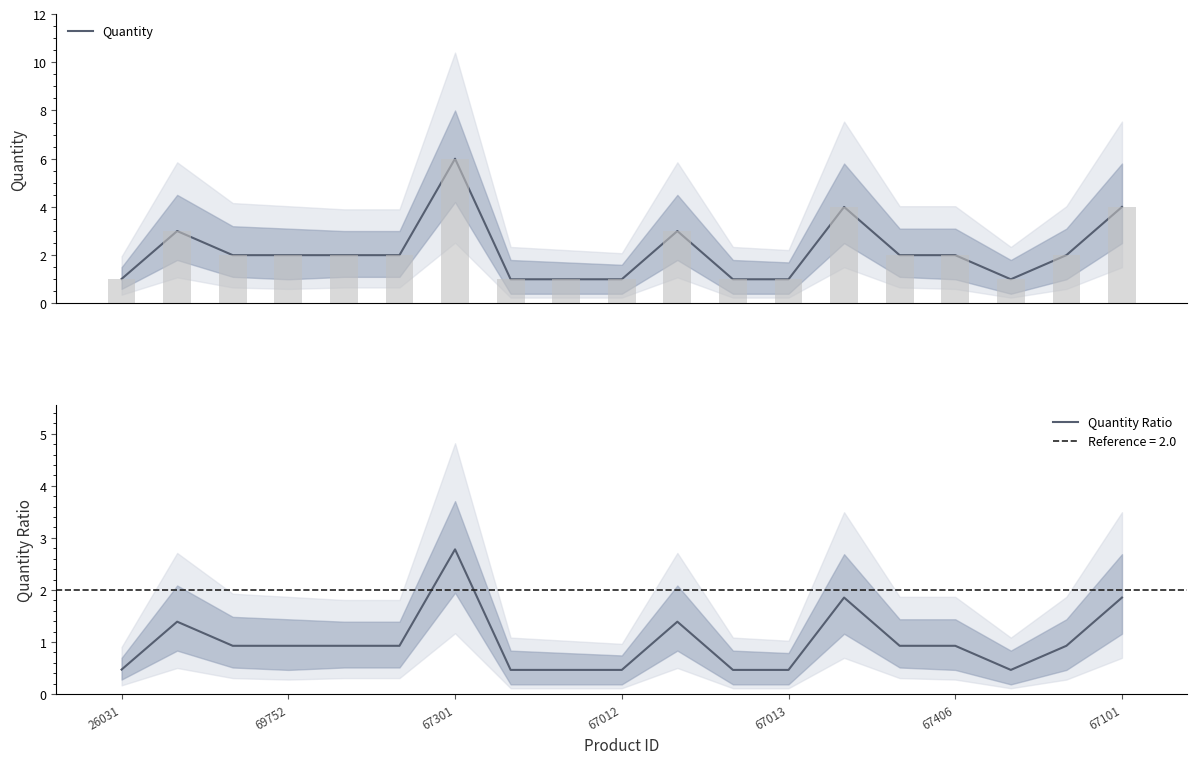

Rank the series by their maximum value, from highest to lowest.

Quantity, Quantity Ratio